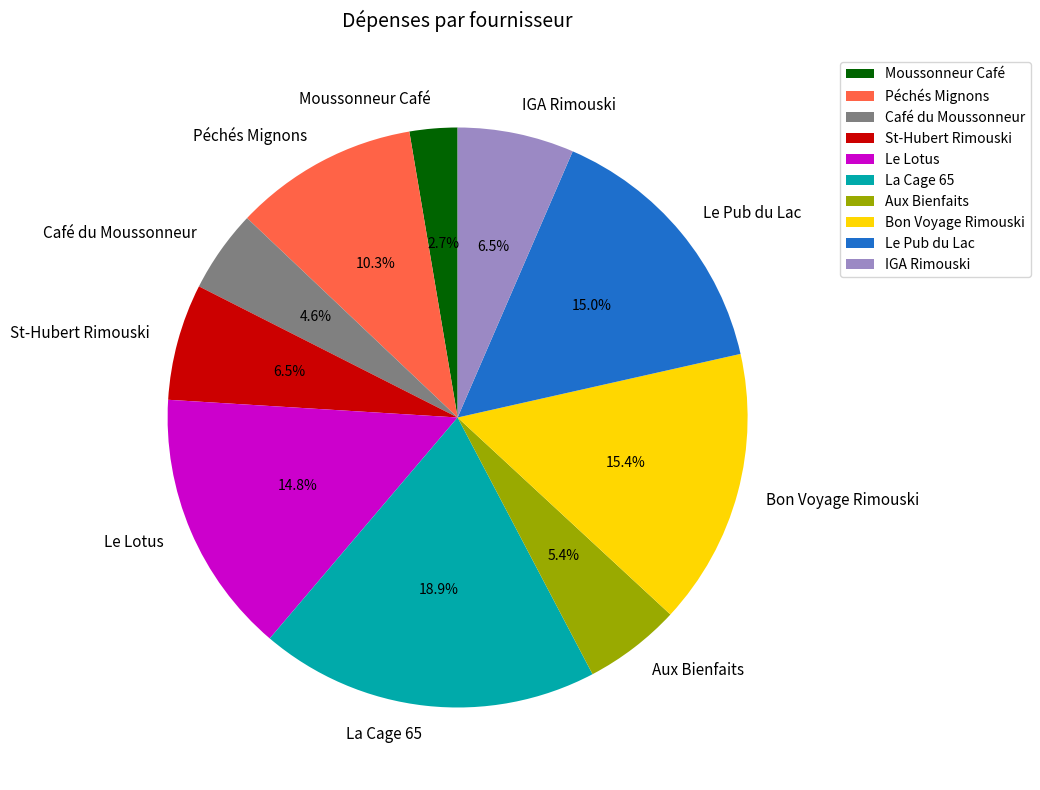

To the nearest percent, what percentage of the pie is La Cage 65?

19%